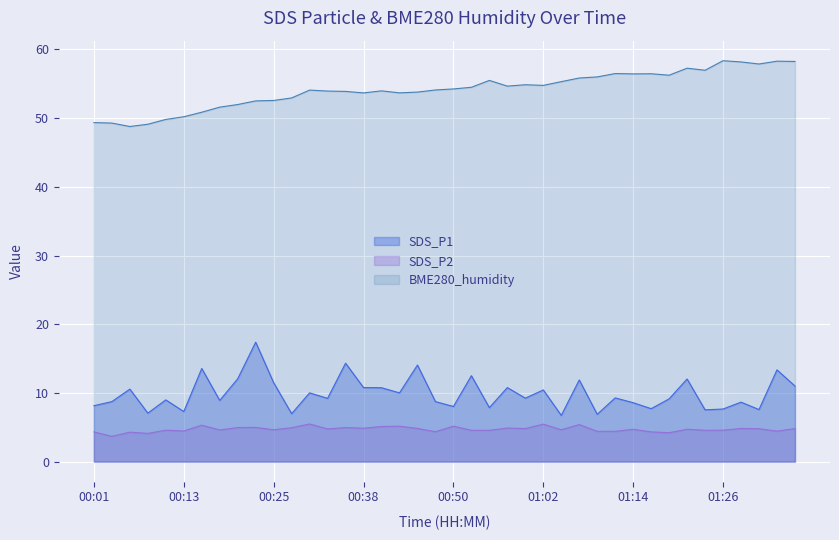

What is the average value?

9.9